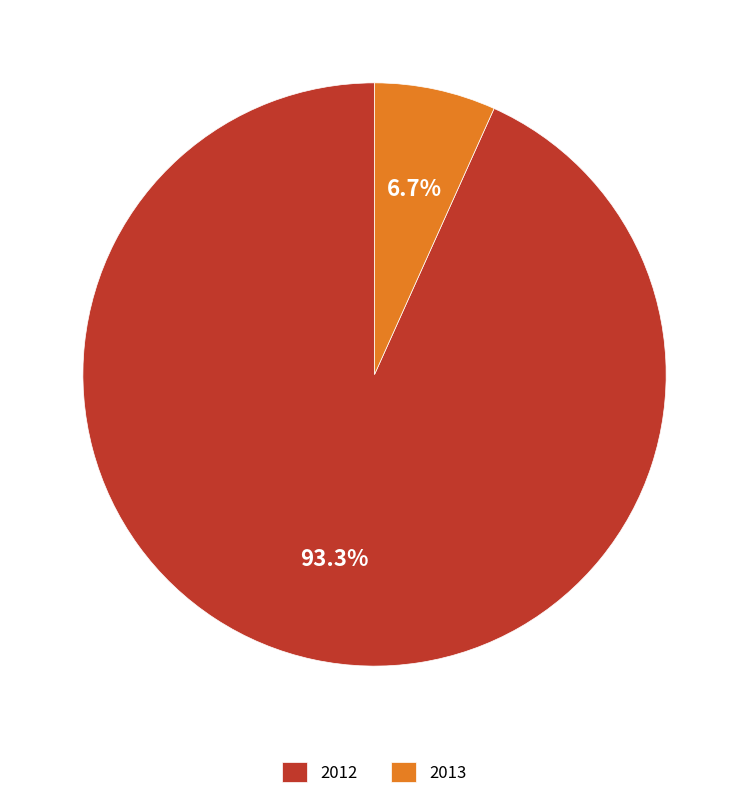

Is there any slice that represents more than half of the pie?

Yes